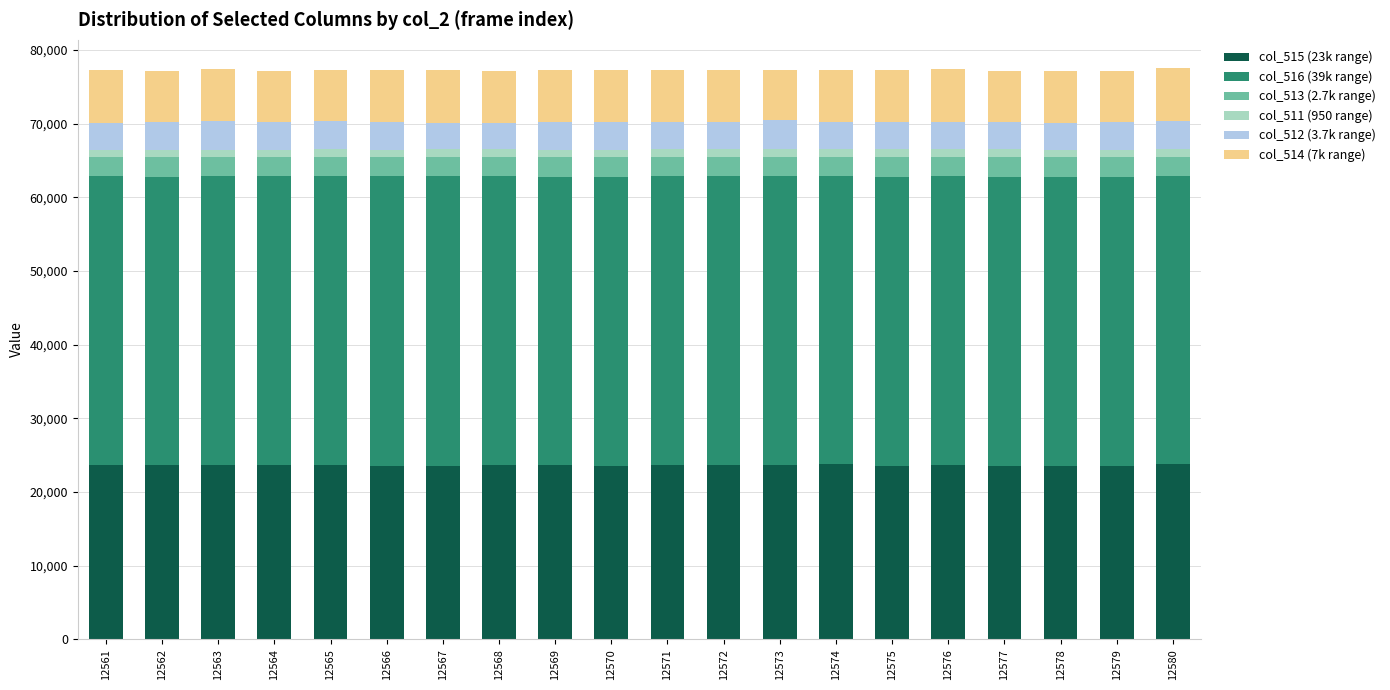

Does the chart contain any negative values?

No